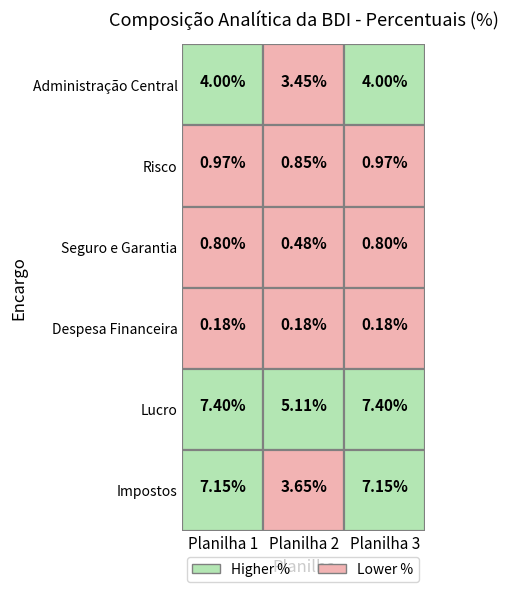

At 1, list the series in order from largest to smallest.

L, I, AC, R, S+G, DF